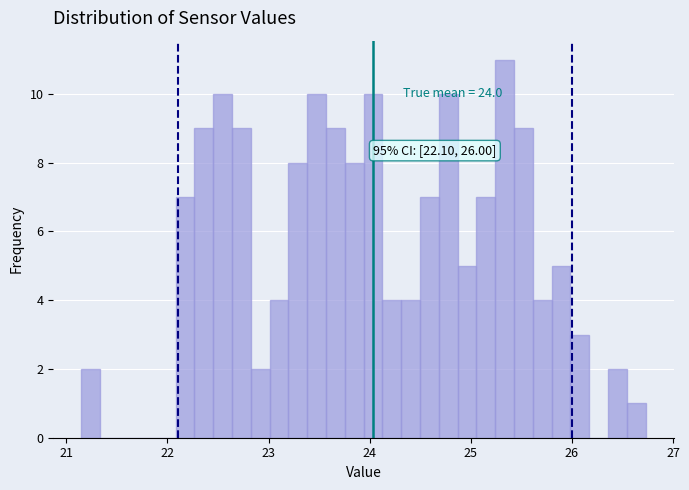

Around what value on the x-axis is the tallest bar? Give the approximate position of its centre, as read against the axis.

25.3